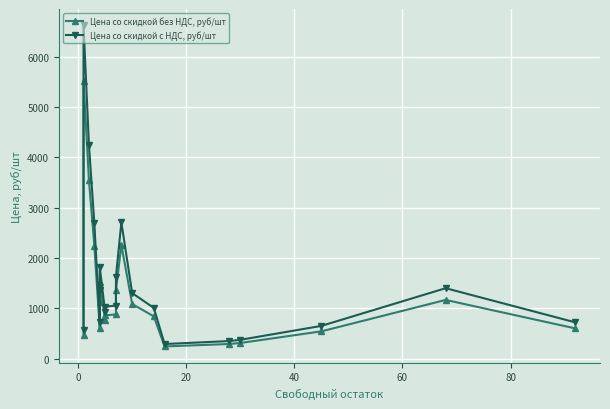

In Цена со скидкой без НДС, руб/шт, how many points are lower than both neighbors (excluding endpoints)?

3